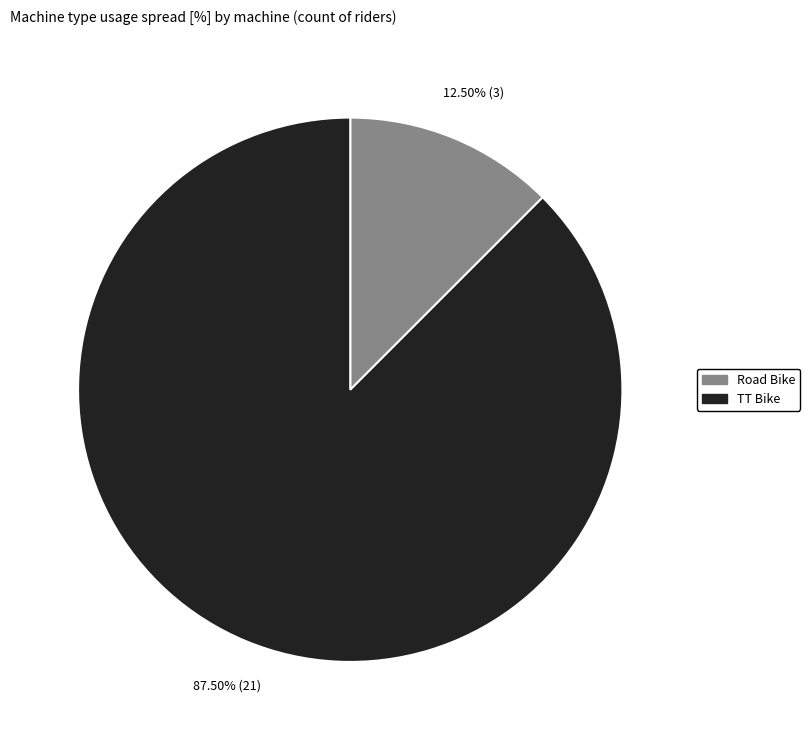

To the nearest percent, what is the difference between the largest and smallest slice percentages?

75%